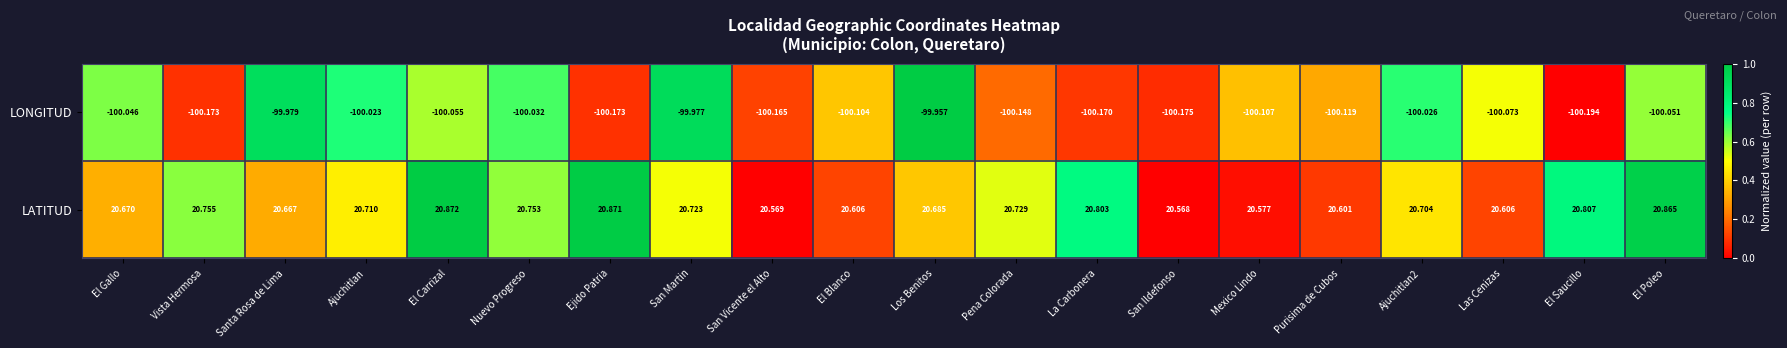

Which series has the widest spread of values?

LATITUD